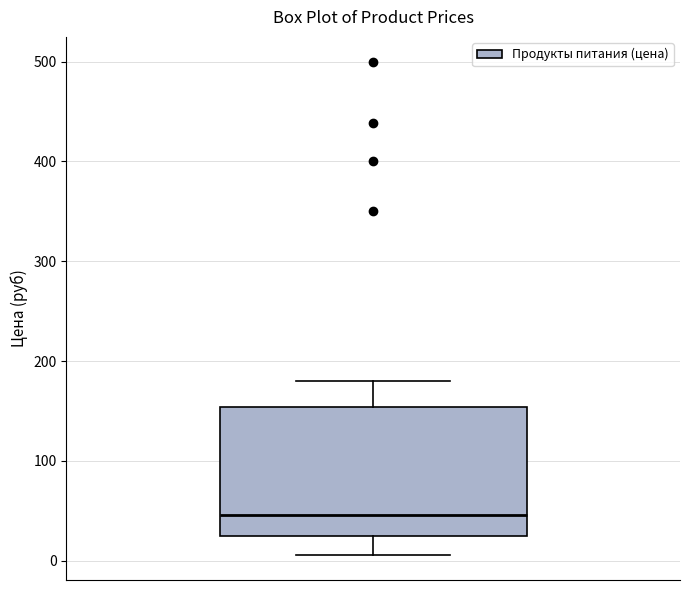

Where does the upper whisker of the box end on the y-axis? The values are not printed on the chart, so give them approximately, as read against the axis.

180